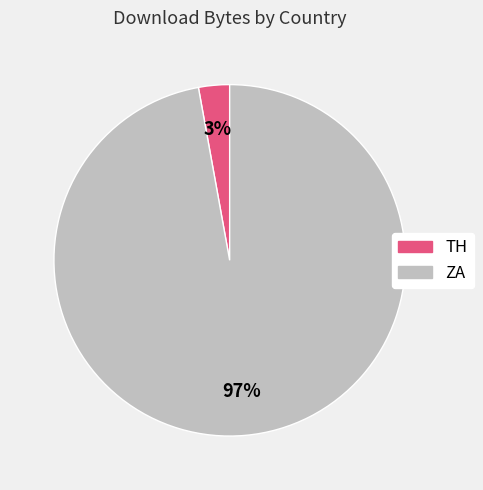

How many slices are in this pie chart?

2